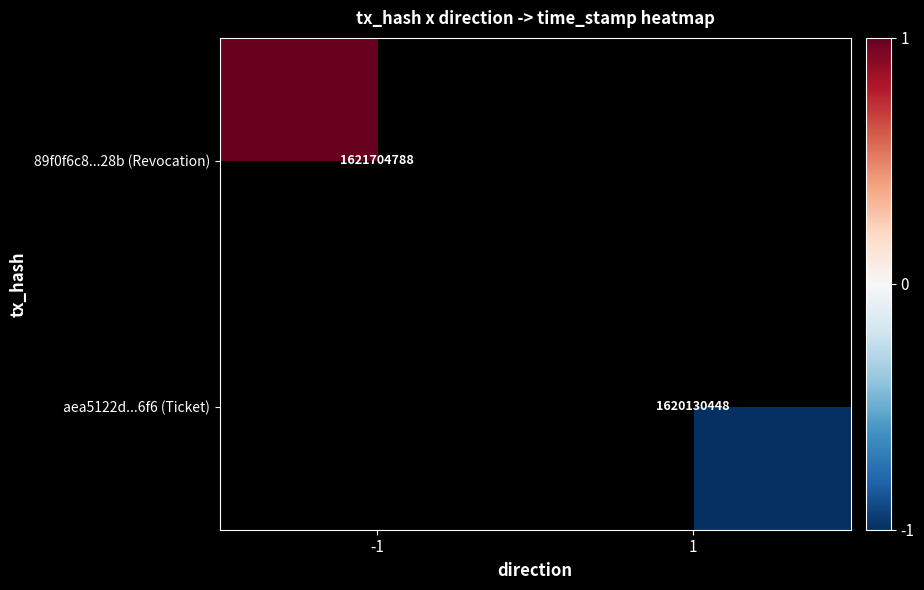

How many series are shown in this chart?

2